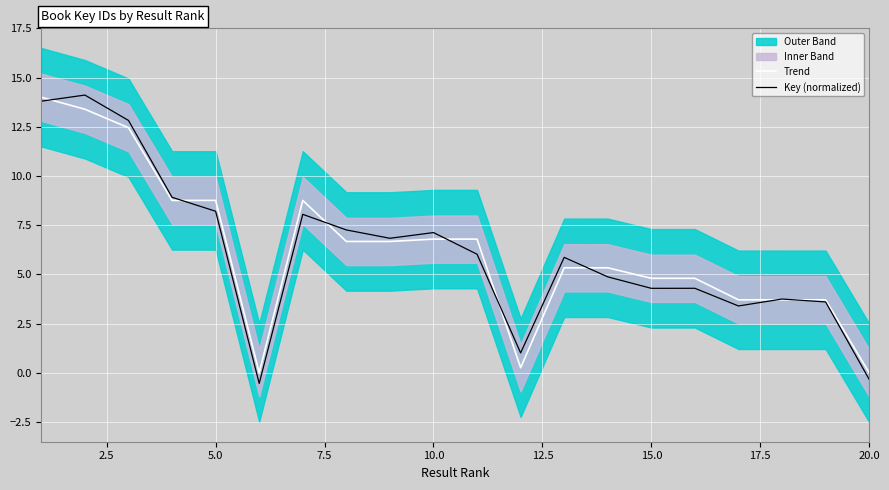

What is the lowest value of the Key (normalized) series?

-0.5